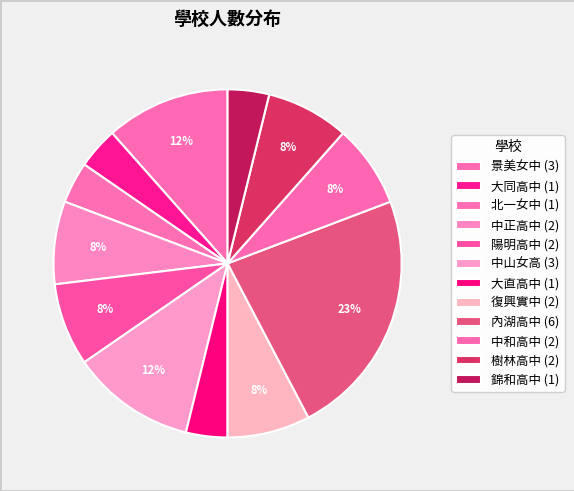

How many slices are in this pie chart?

12